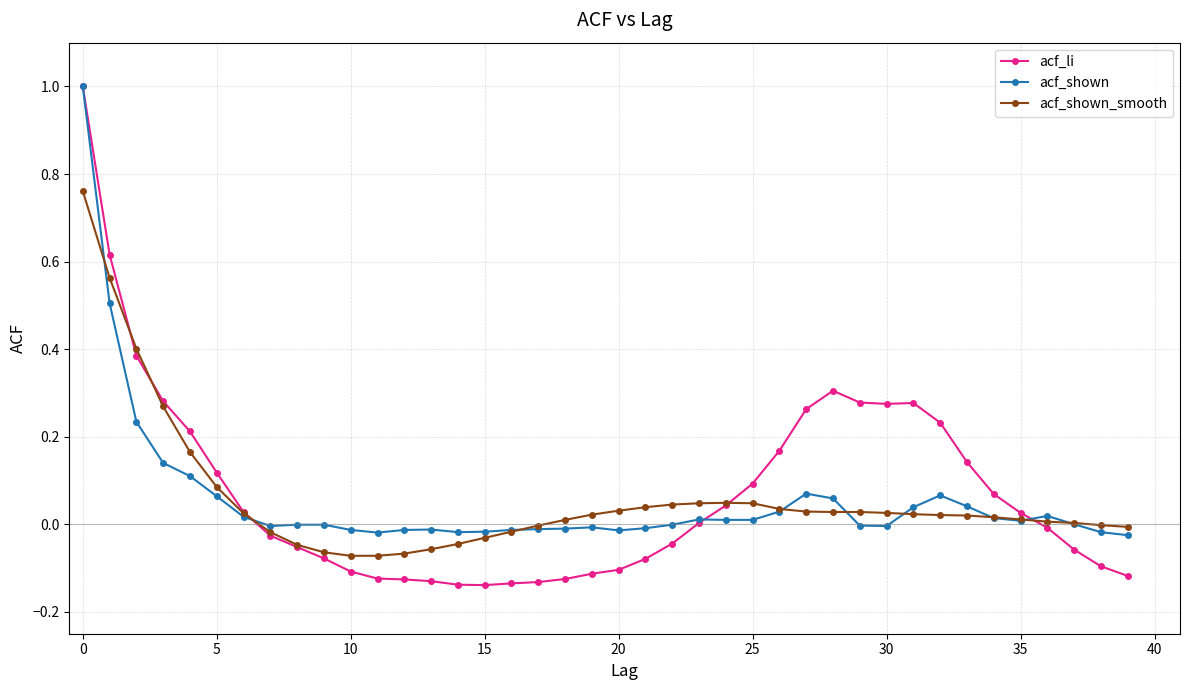

Which series has the largest total across all categories?

acf_li